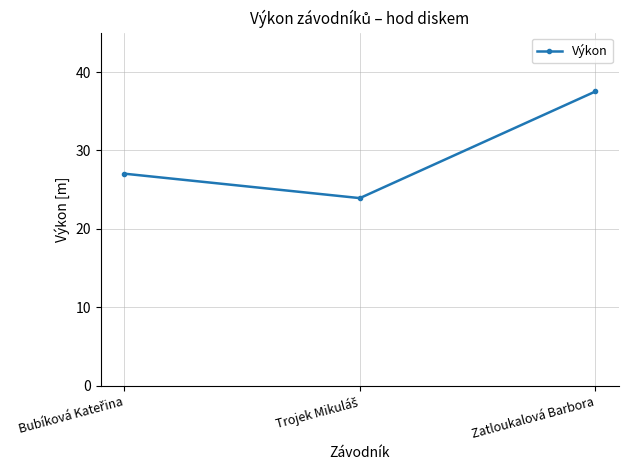

Reading right to left, what are all the values shown in this chart?

37.5	23.9	27.0